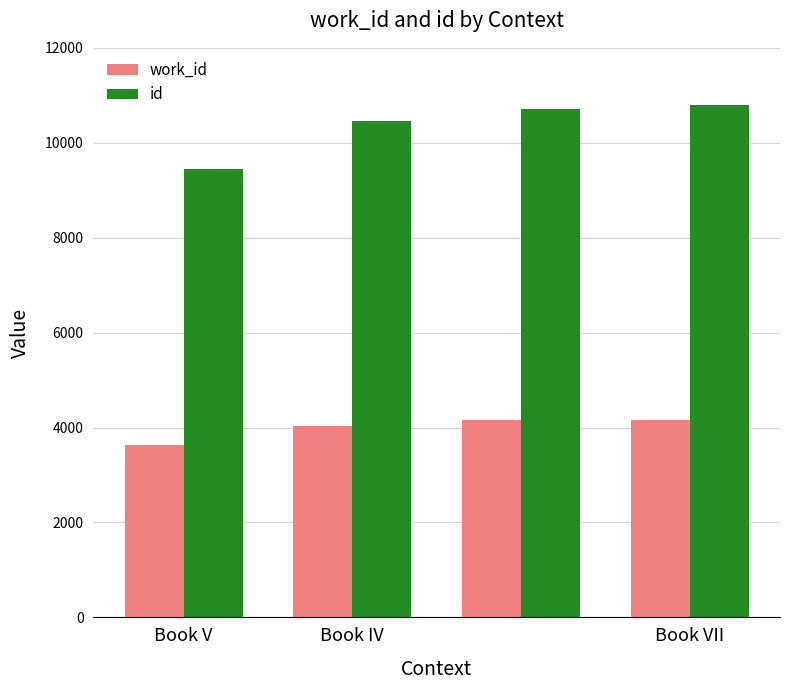

What is the average value of the id series?

10353